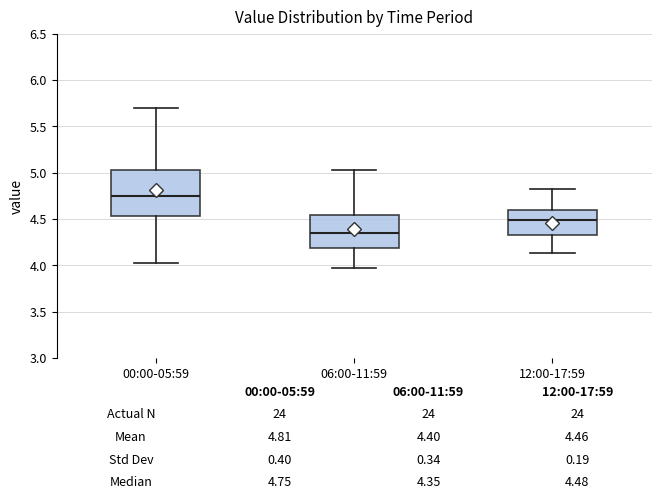

Which box is the tallest, from its lower edge to its upper edge?

00:00-05:59